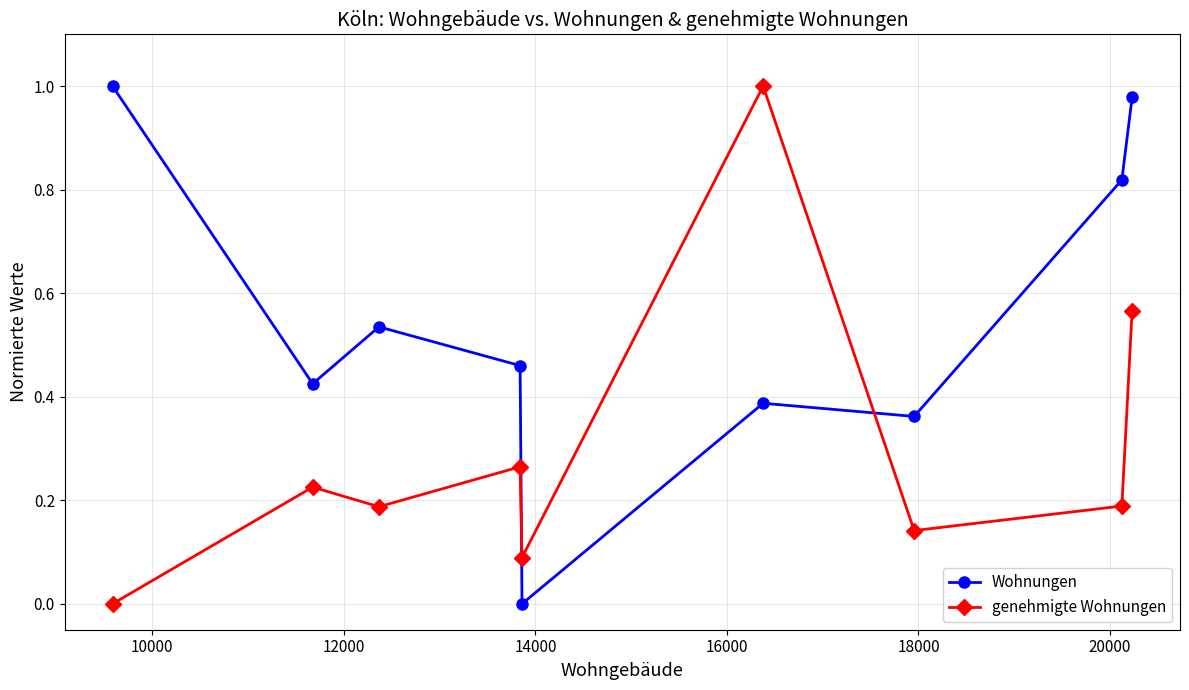

Does the chart display data point markers on the line(s)?

Yes